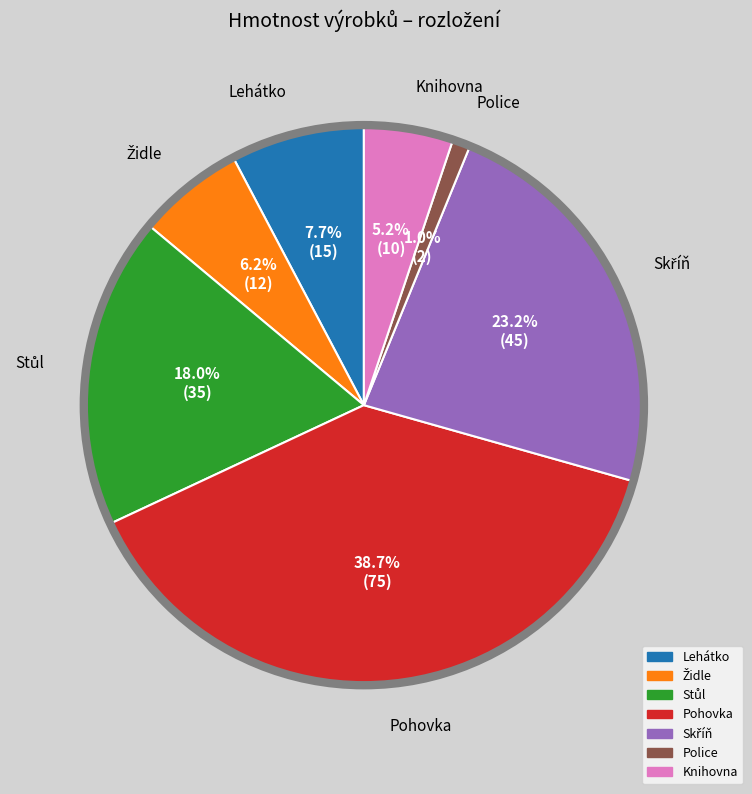

What is the ratio of the value at Knihovna to the value at Lehátko?

0.7